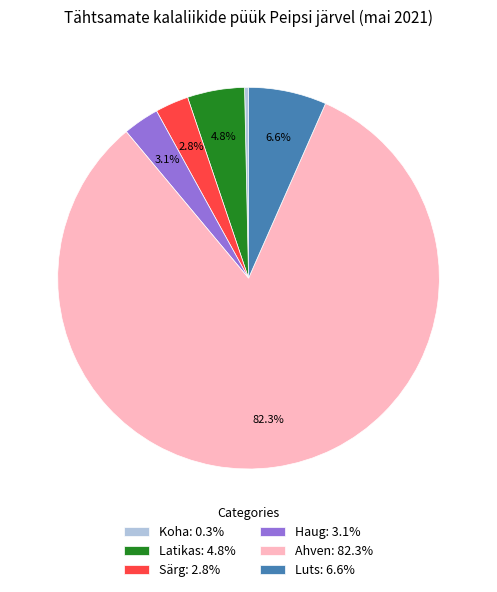

How many segments does this pie chart have?

6